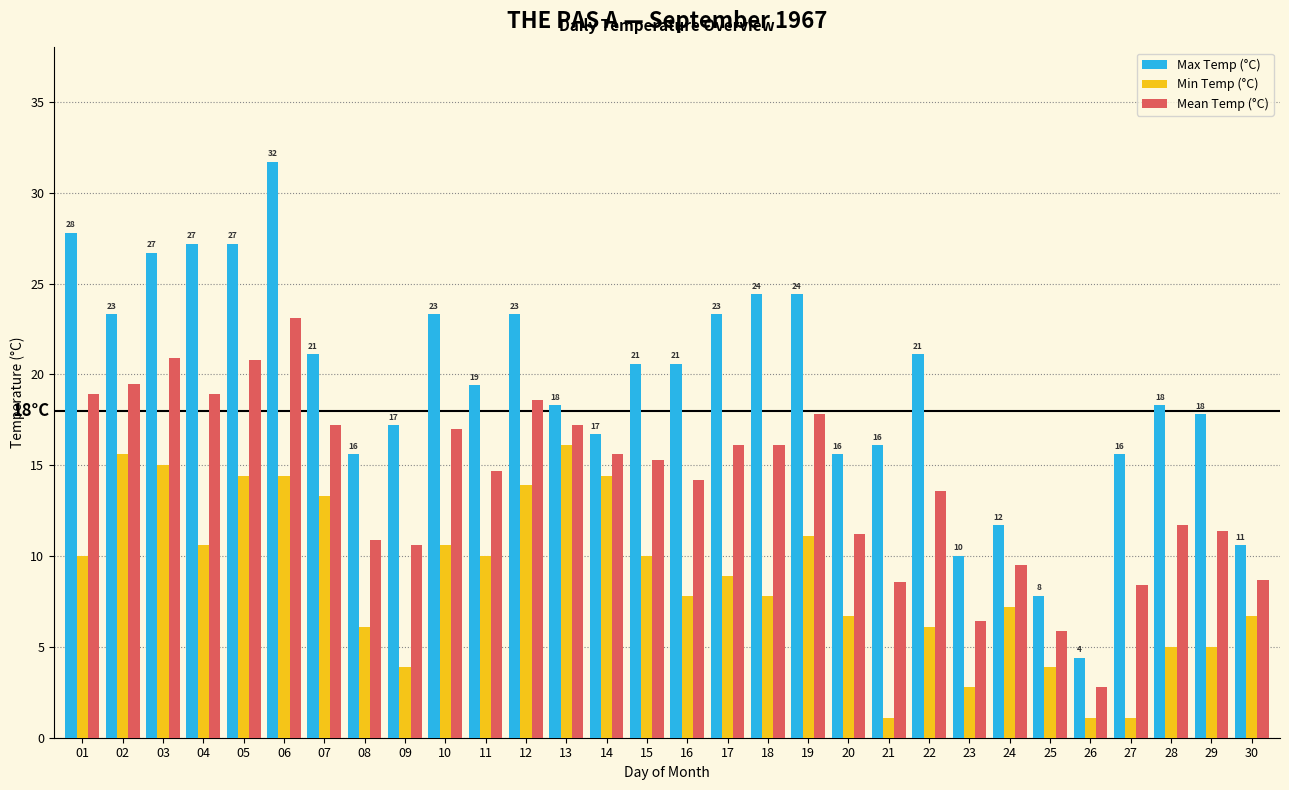

What is the maximum value shown in the chart?

31.7